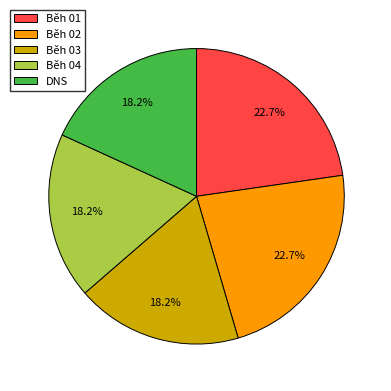

To the nearest percent, what percentage of the pie is Běh 02?

23%